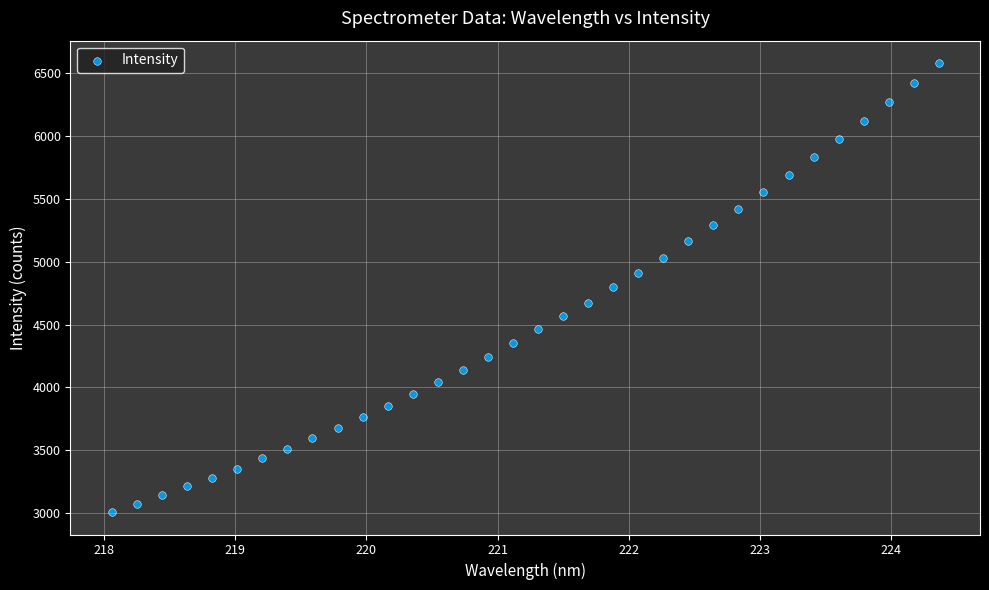

What is the range of X values (max minus min)?

6.3